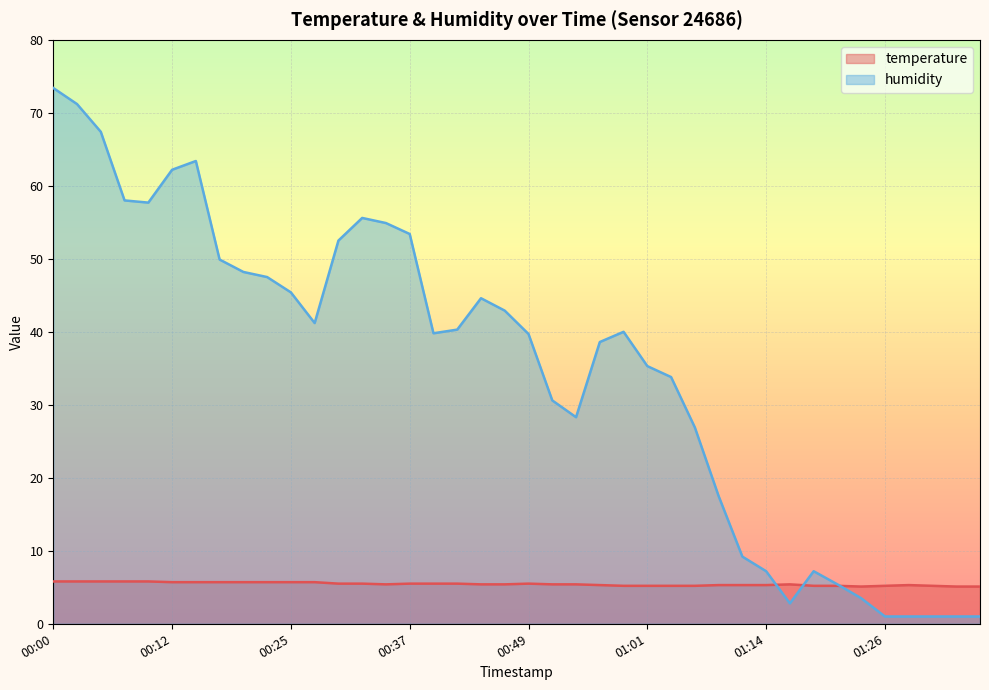

What is the difference between the humidity values at 01:33 and 00:47?

41.9